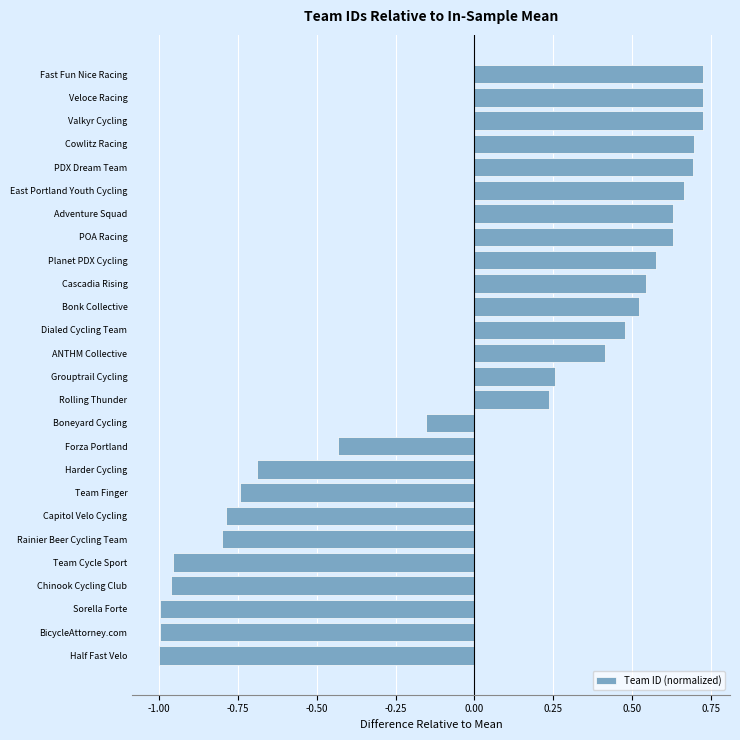

At which label is the value closest to 0?

Boneyard Cycling